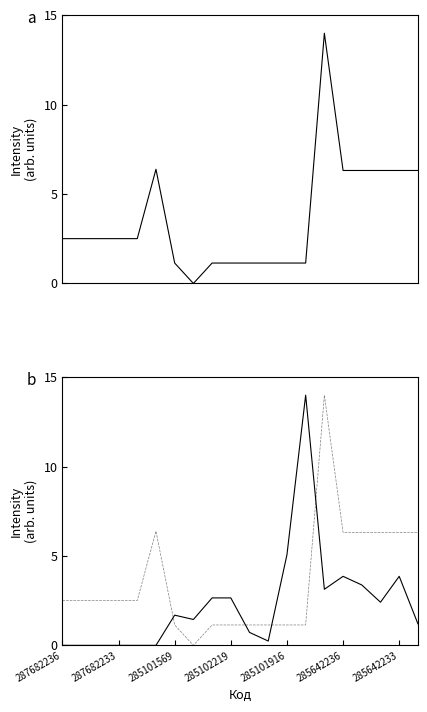

What position from the left is 285642236?

6